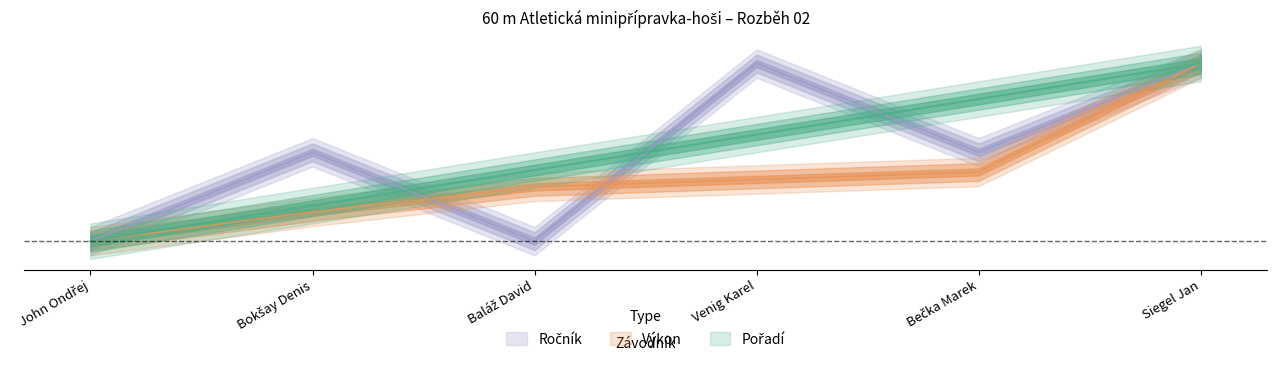

What is the total value across all series at Siegel Jan?

3.0